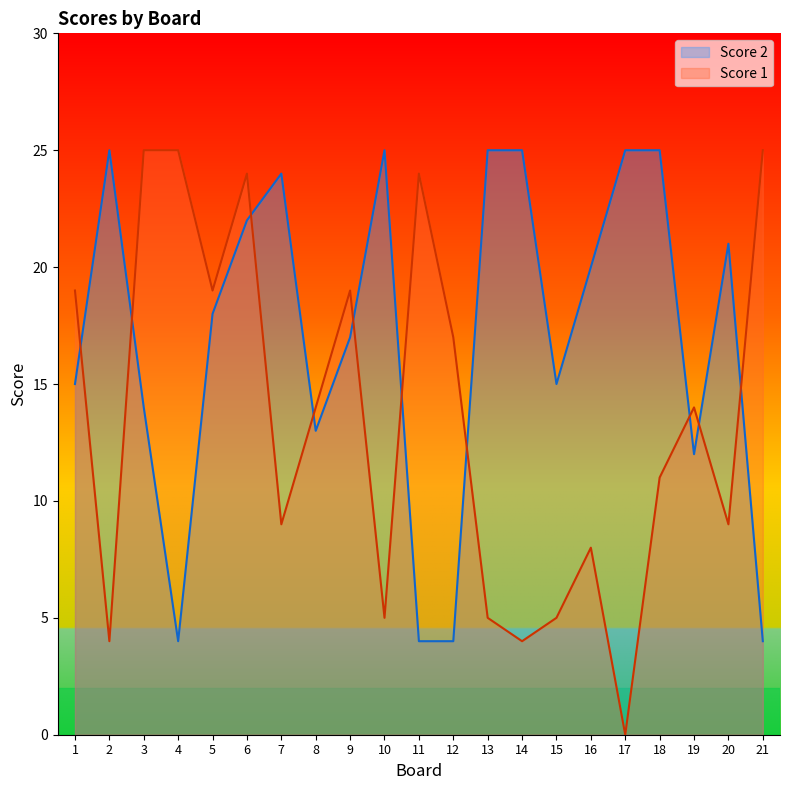

How many values in Score 1 are above zero?

20